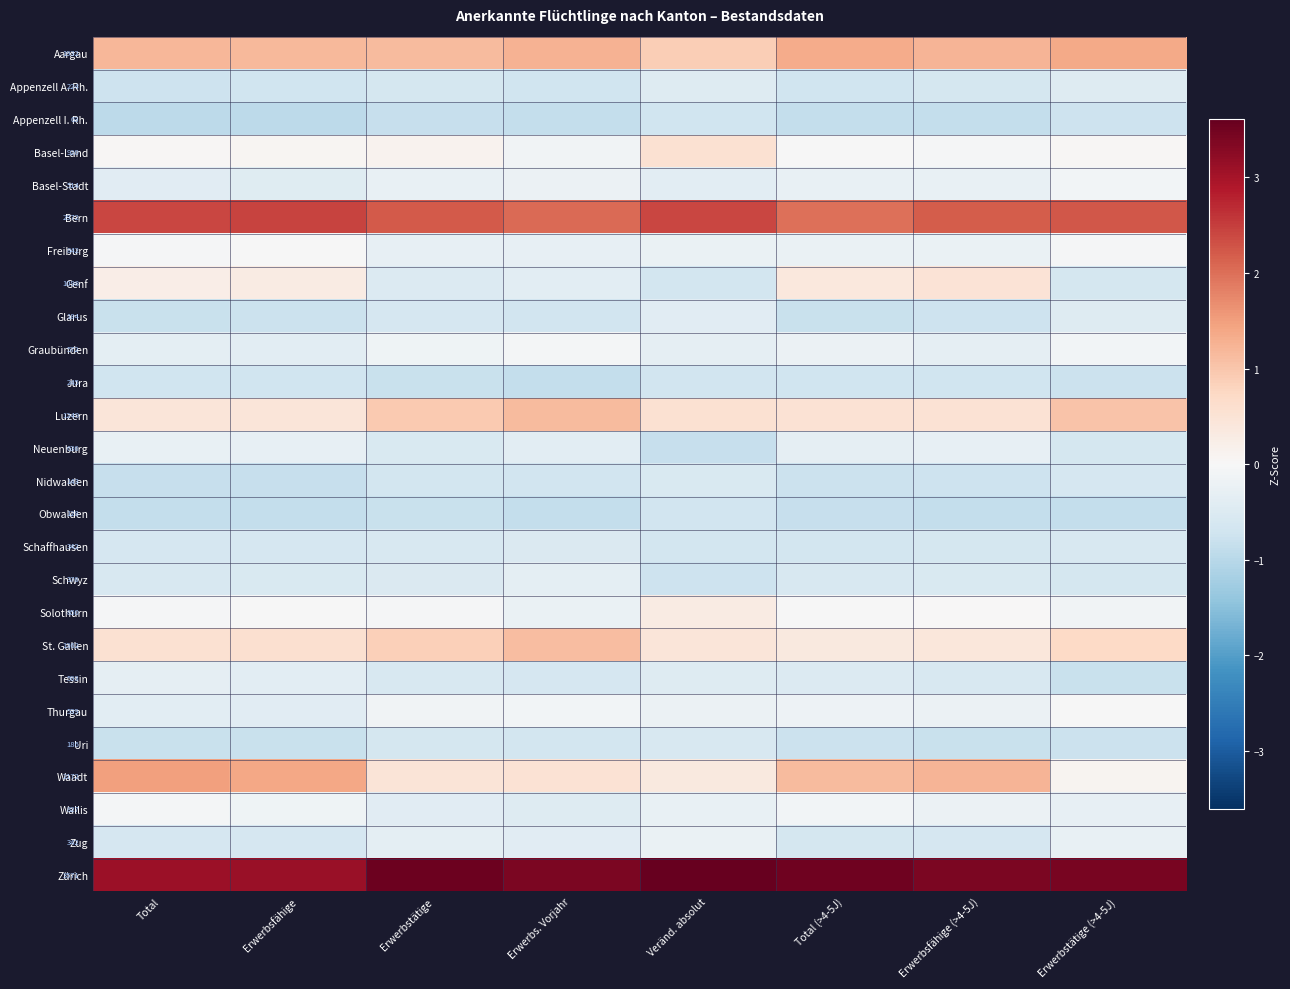

At which category does the chart reach its peak across all series?

Veränd. absolut